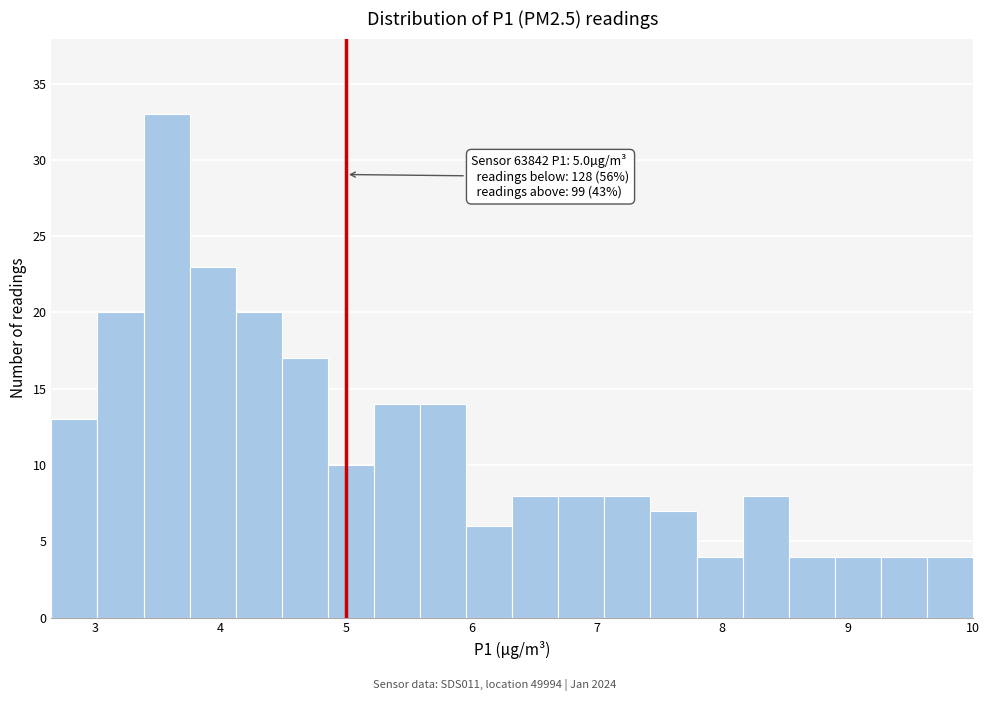

Around what value on the x-axis is the tallest bar? Give the approximate position of its centre, as read against the axis.

3.6